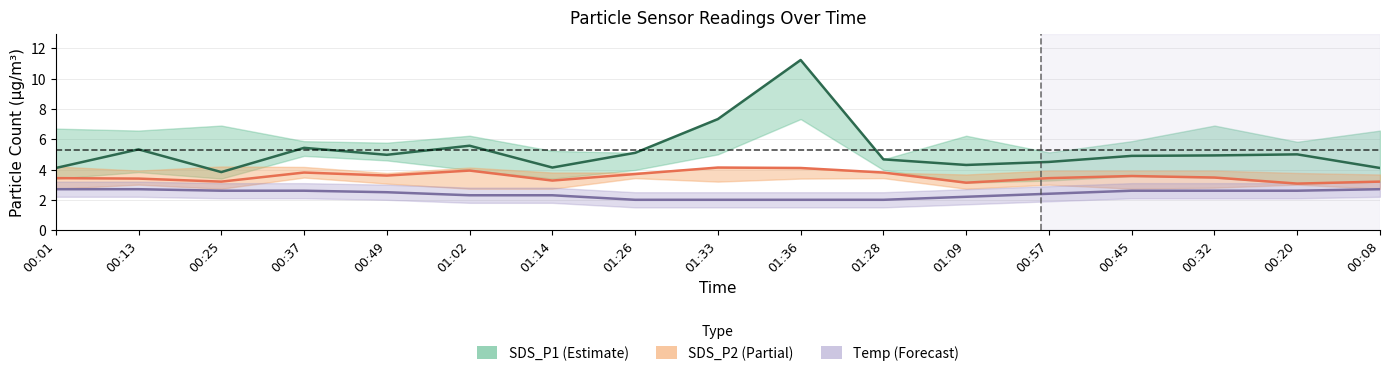

What is the total value across all series at 01:33?

13.5